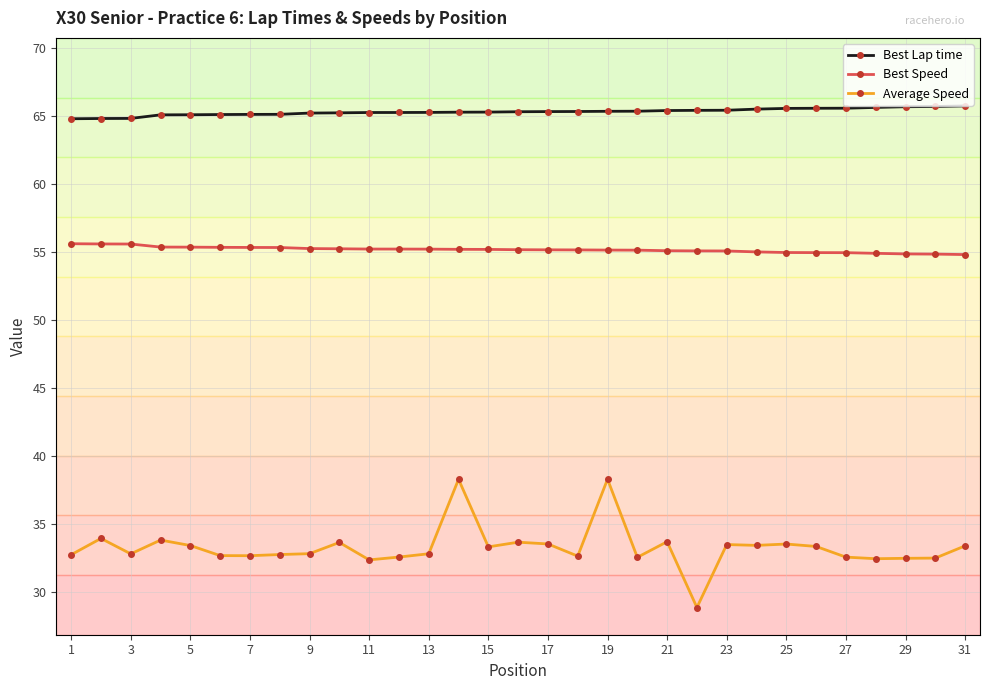

How many distinct data groups are displayed?

3